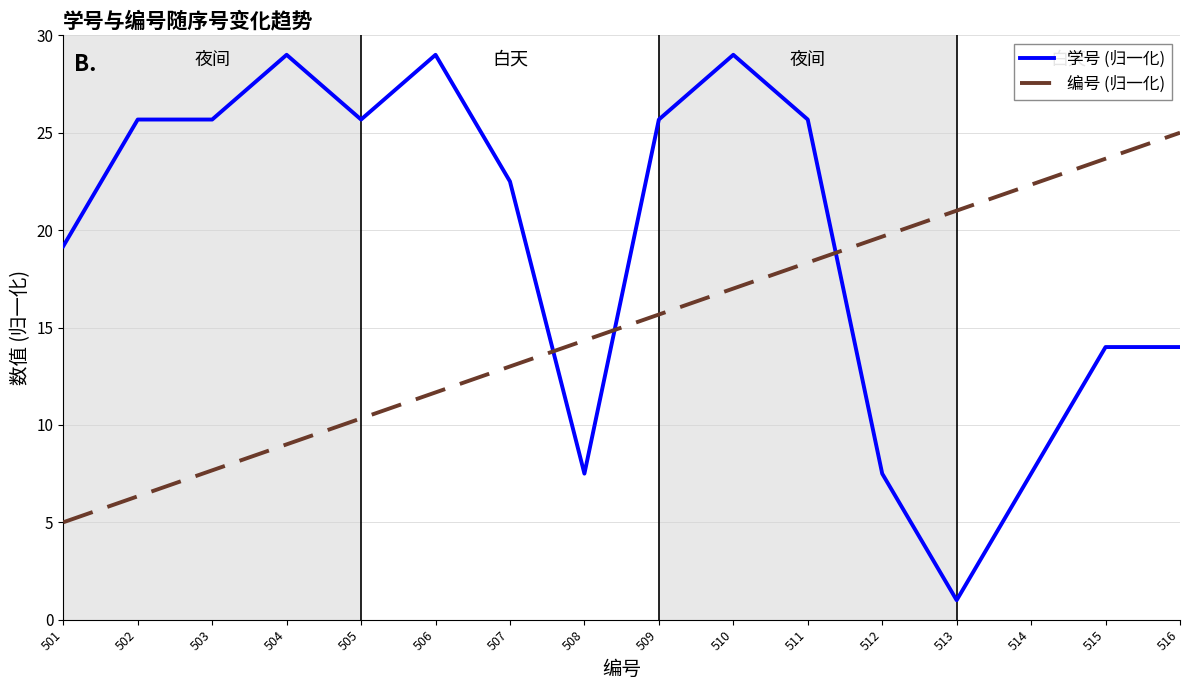

Which category has the highest value in the 编号 (归一化) series?

516